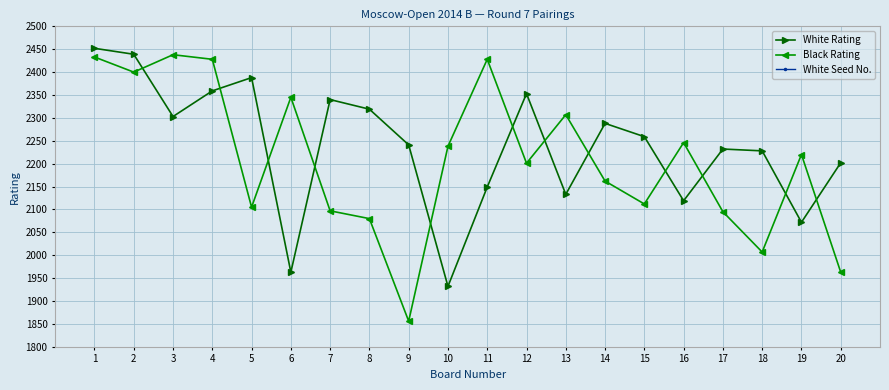

What is the sum of all Black Rating values?

44161